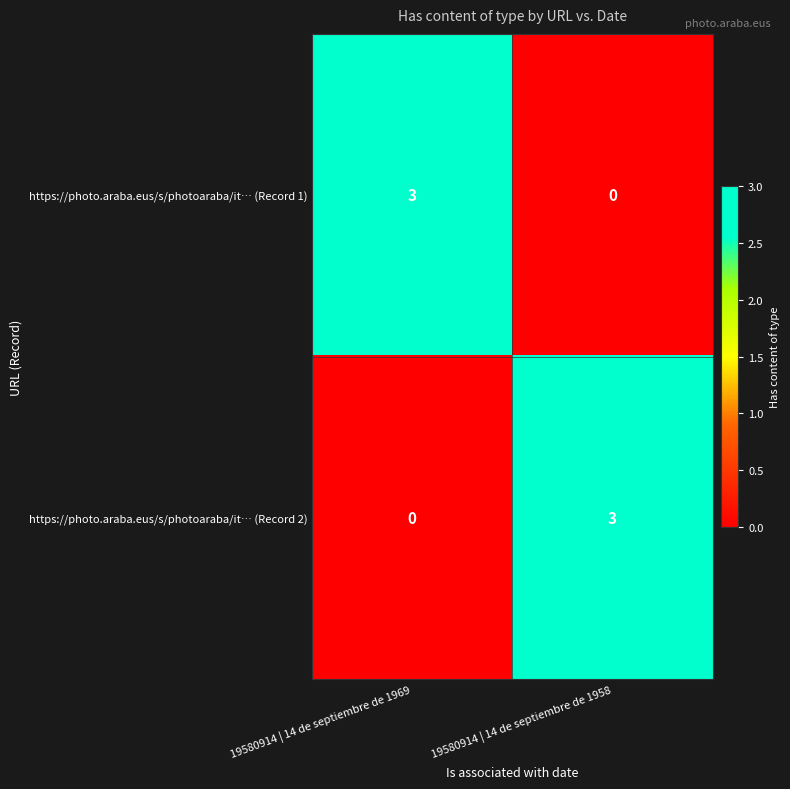

What is the spread (max minus min) of values at 19580914 | 14 de septiembre de 1969?

3